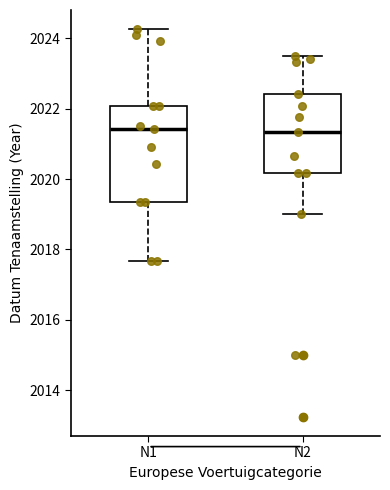

Reading left to right, transcribe this box plot: for each box, give where its median line is, the range the box spans, and where its two whiskers end, as read against the y-axis. The values are not printed on the chart, so give them approximately, as read against the axis.

N1: median 2021.4, box 2019.4 to 2022.0, whiskers 2017.6 to 2024.2
N2: median 2021.4, box 2020.2 to 2022.4, whiskers 2019.0 to 2023.6